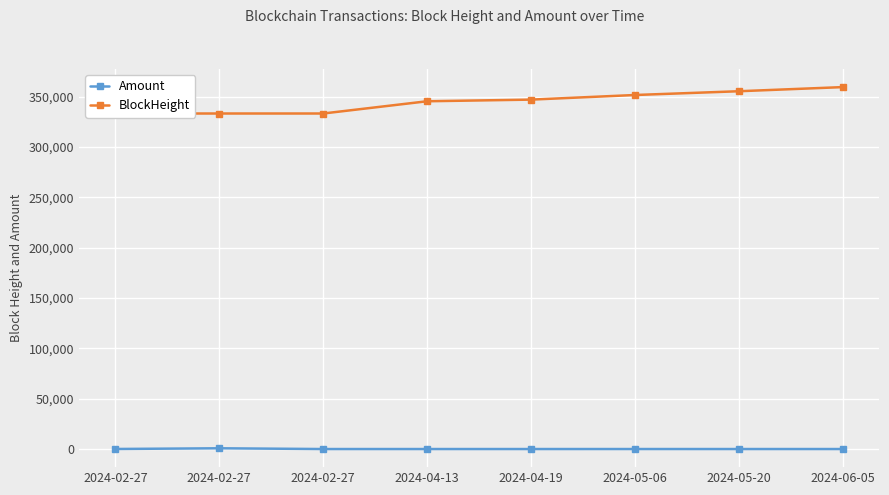

What are all the series names shown in the legend?

Amount, BlockHeight